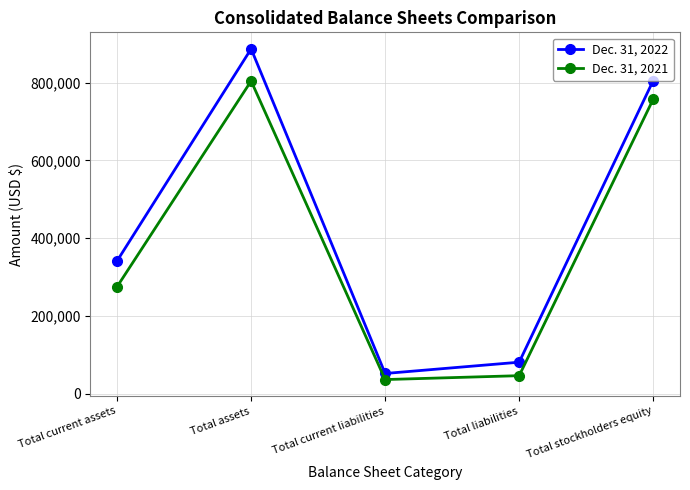

At Total assets, list the series in order from largest to smallest.

Dec. 31, 2022, Dec. 31, 2021